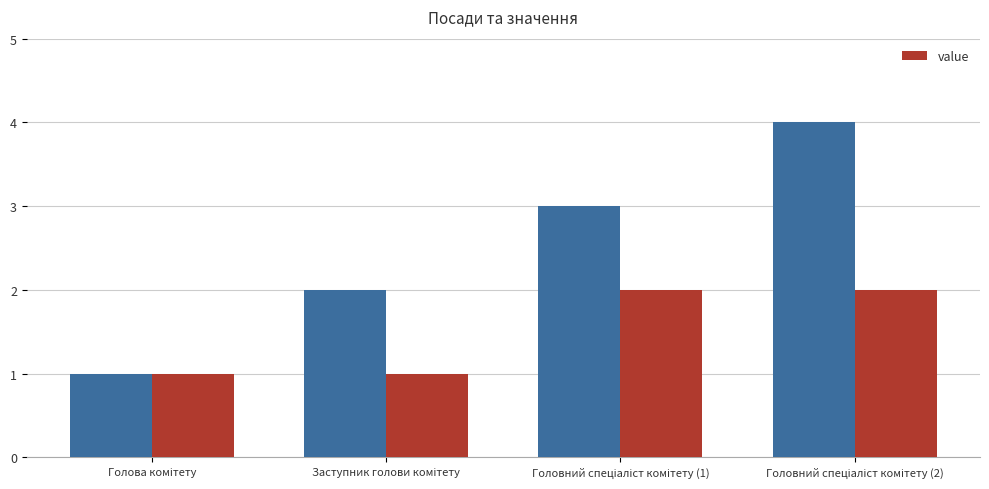

List the labels in order of value, smallest first.

Голова комітету, Заступник голови комітету, Головний спеціаліст комітету (1), Головний спеціаліст комітету (2)